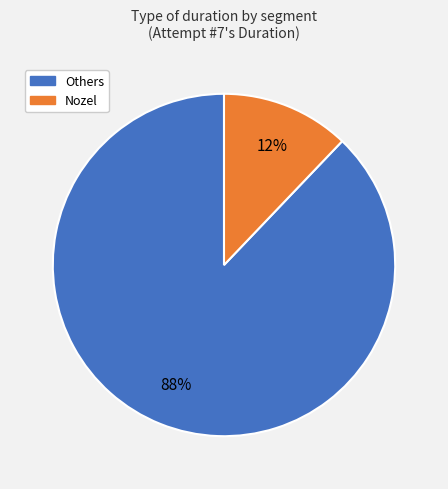

To the nearest percent, what is the average slice percentage?

50%